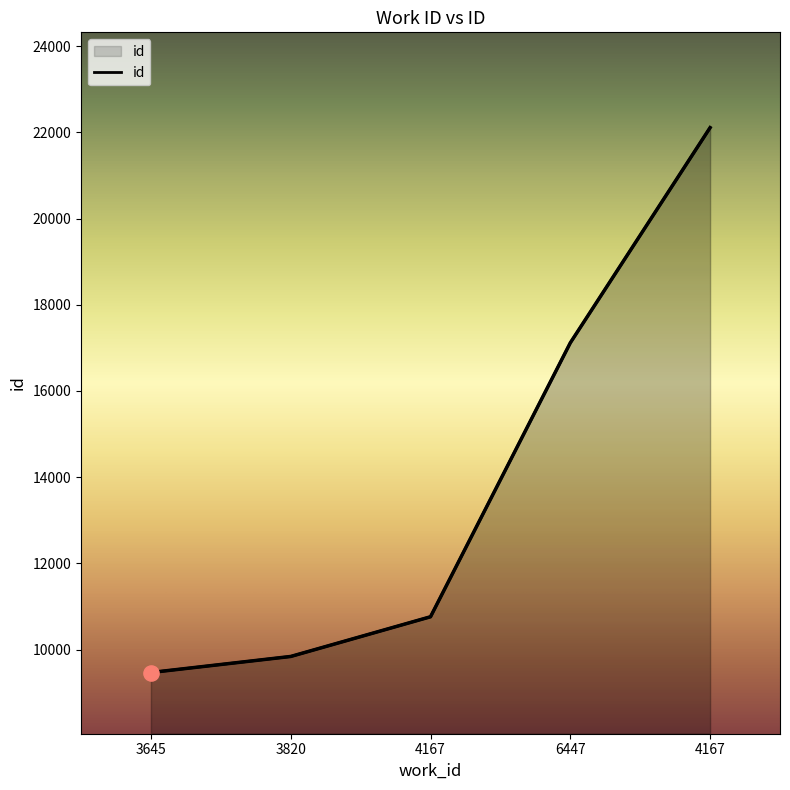

What is the change in value from 4167 to 4167?

+11347